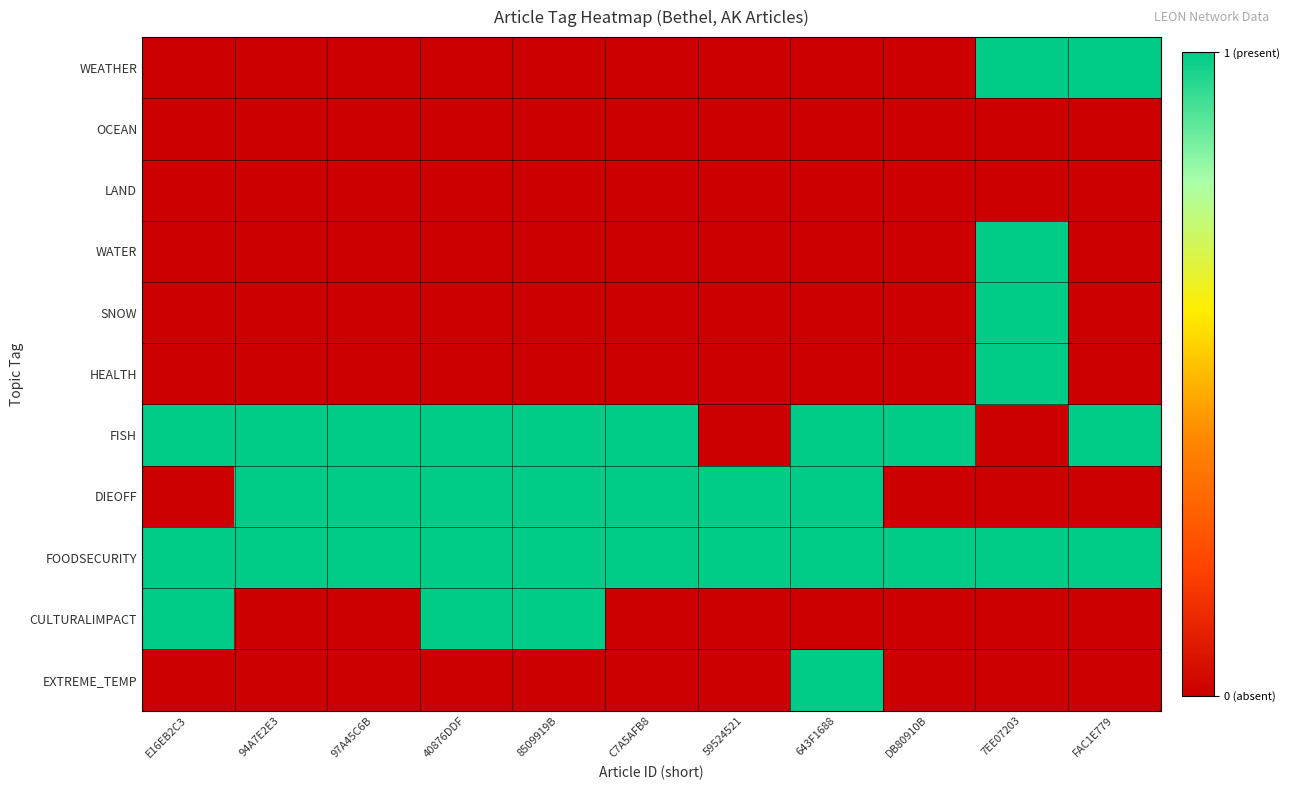

How many distinct data groups are displayed?

11